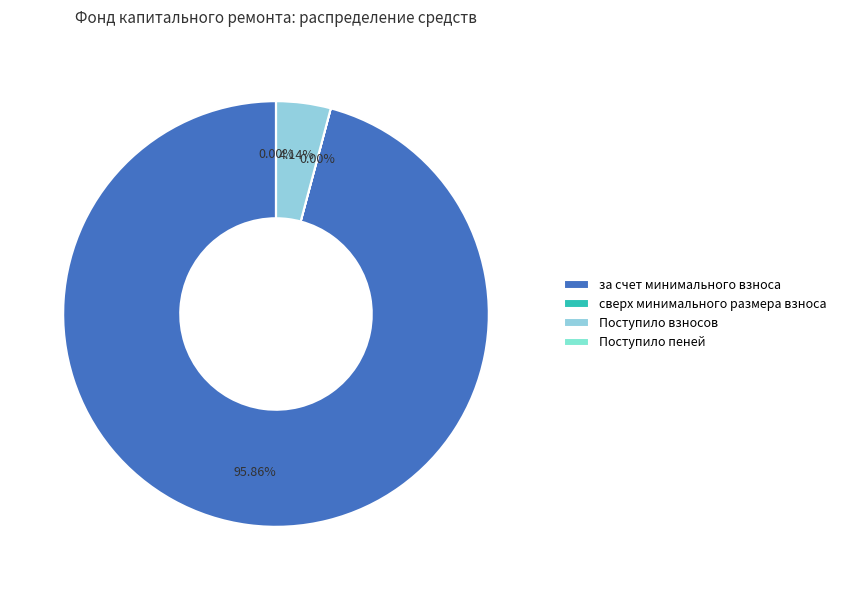

To the nearest percent, what is the average slice percentage?

25%